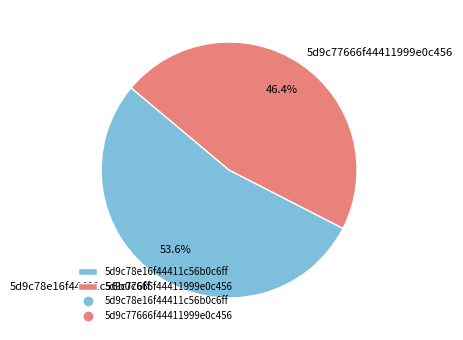

What percentage is the 5d9c78e16f44411c56b0c6ff slice, to the nearest percent?

54%